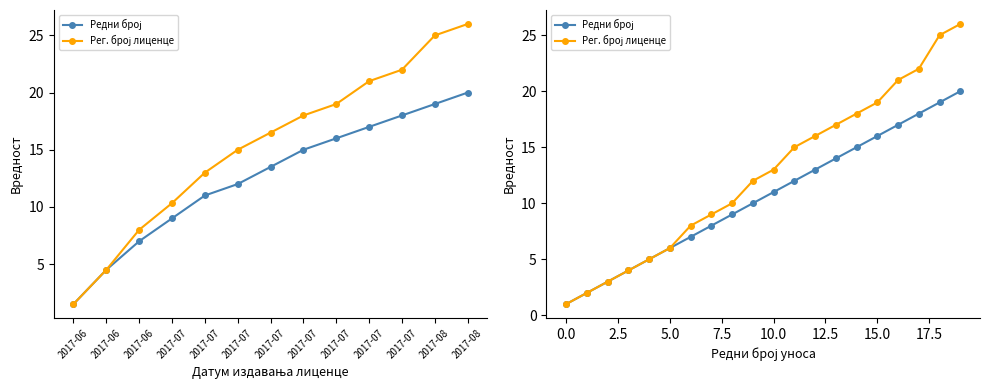

What is the value of the Редни број point at the 4th from the left?

4